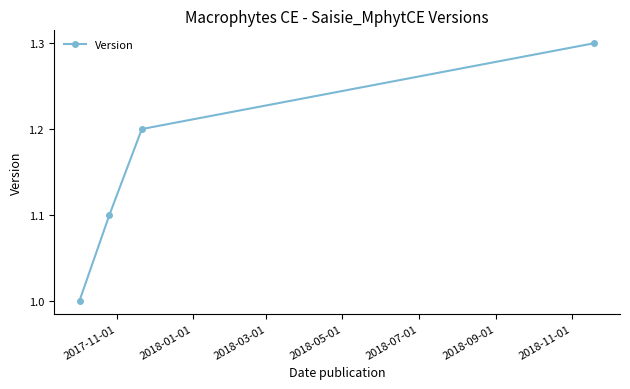

True or false: the data has more than 1 interior local peaks.

False